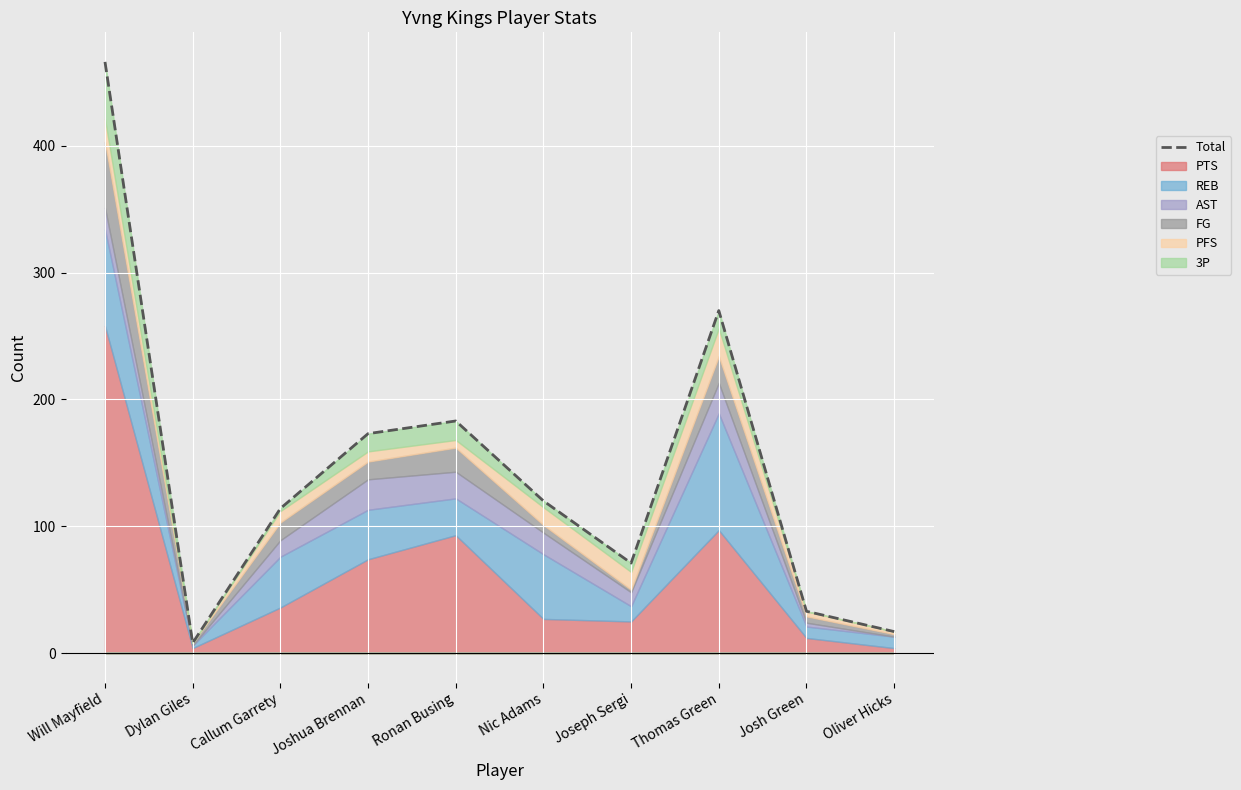

What is the minimum value shown in the chart?

8